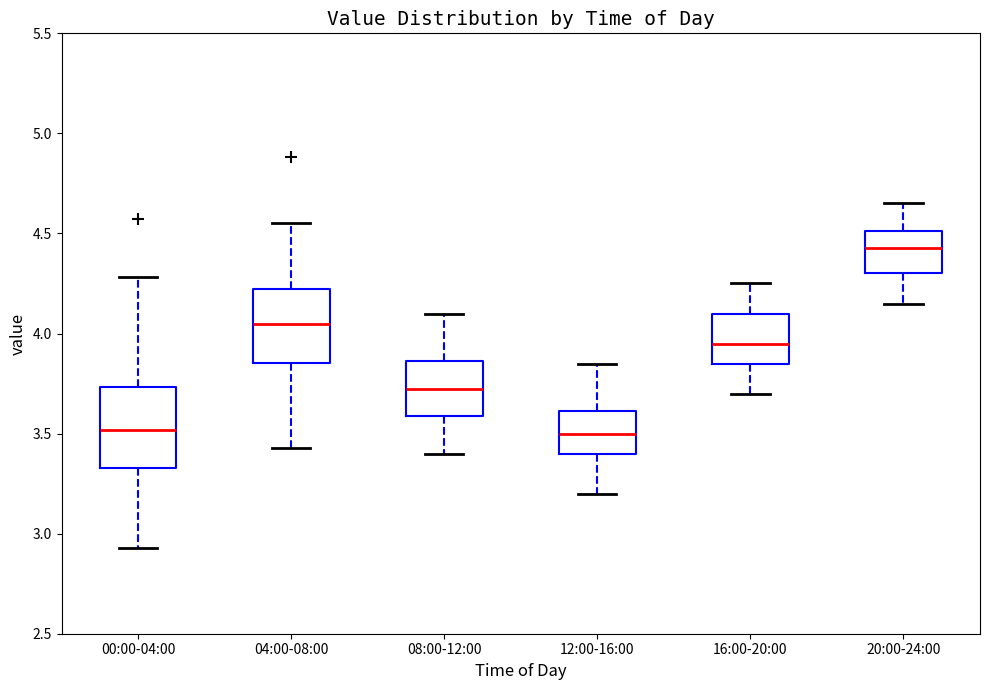

Reading left to right, transcribe this box plot: for each box, give where its median line is, the range the box spans, and where its two whiskers end, as read against the y-axis. The values are not printed on the chart, so give them approximately, as read against the axis.

00:00-04:00: median 3.50, box 3.35 to 3.75, whiskers 2.95 to 4.30
04:00-08:00: median 4.05, box 3.85 to 4.20, whiskers 3.45 to 4.55
08:00-12:00: median 3.75, box 3.60 to 3.85, whiskers 3.40 to 4.10
12:00-16:00: median 3.50, box 3.40 to 3.60, whiskers 3.20 to 3.85
16:00-20:00: median 3.95, box 3.85 to 4.10, whiskers 3.70 to 4.25
20:00-24:00: median 4.45, box 4.30 to 4.50, whiskers 4.15 to 4.65